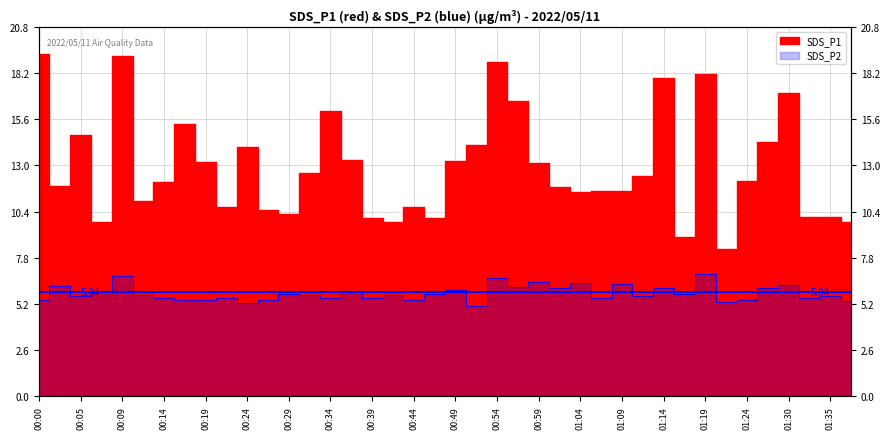

In SDS_P2, how many points are higher than both neighbors (excluding endpoints)?

15